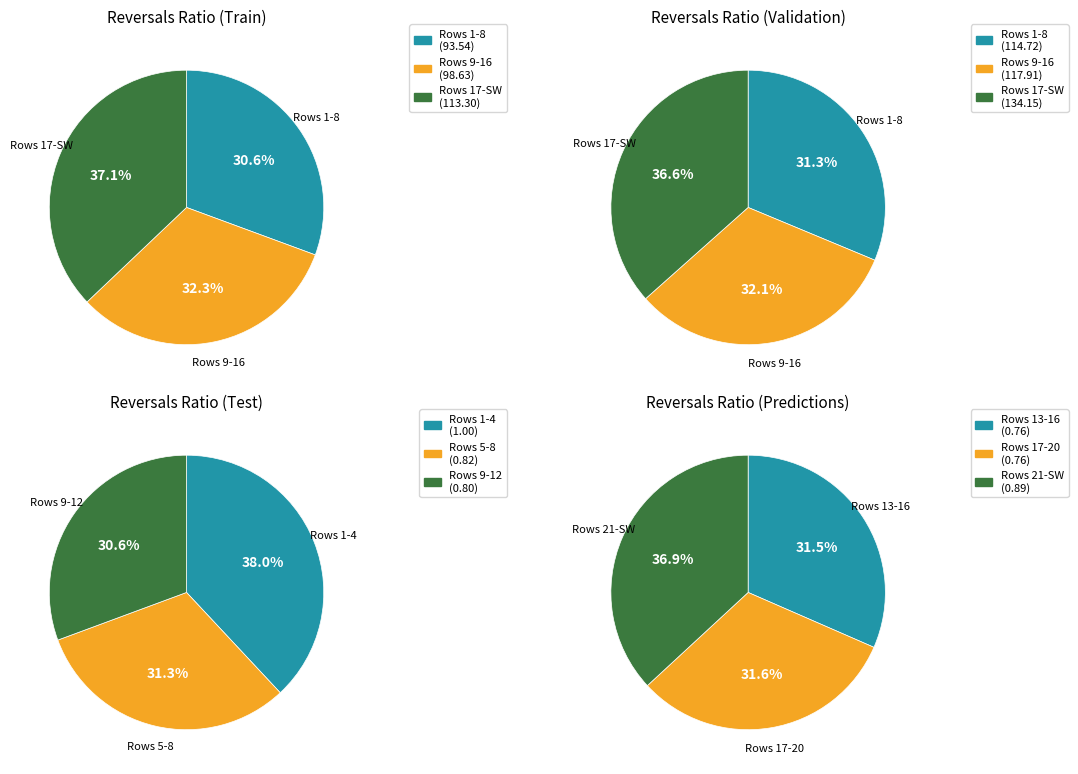

Is there any slice that represents more than half of the pie?

No